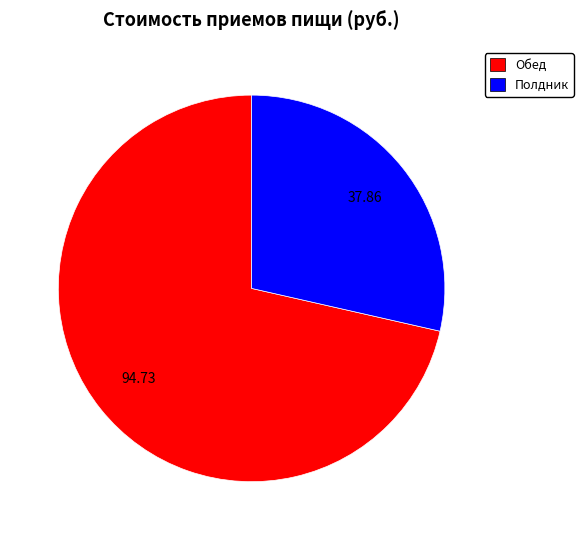

Rank the categories by value from lowest to highest.

Полдник, Обед